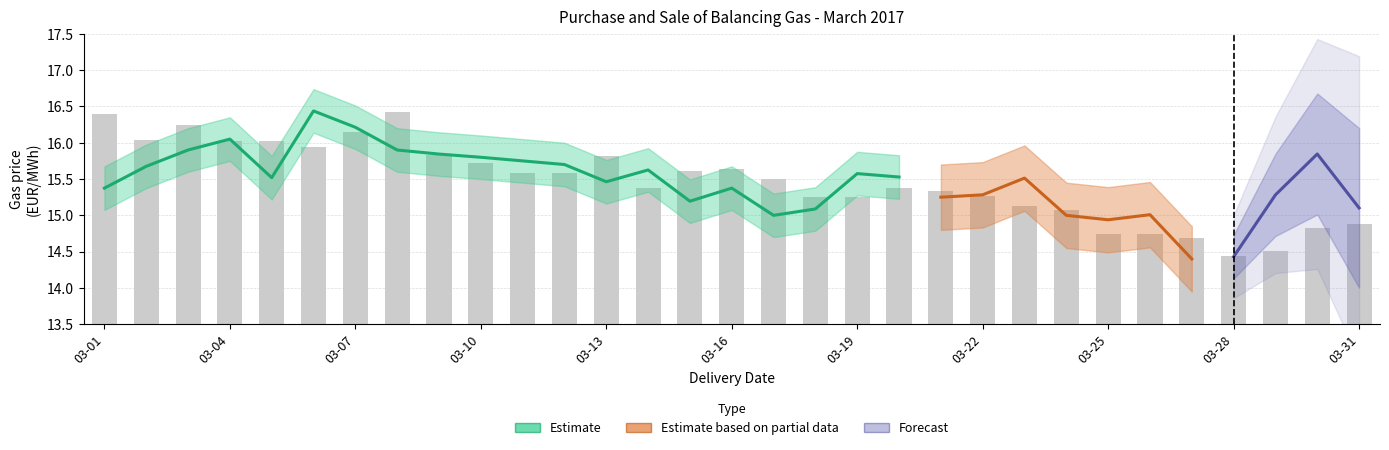

Are the bars grouped side by side (vs. stacked)?

Yes